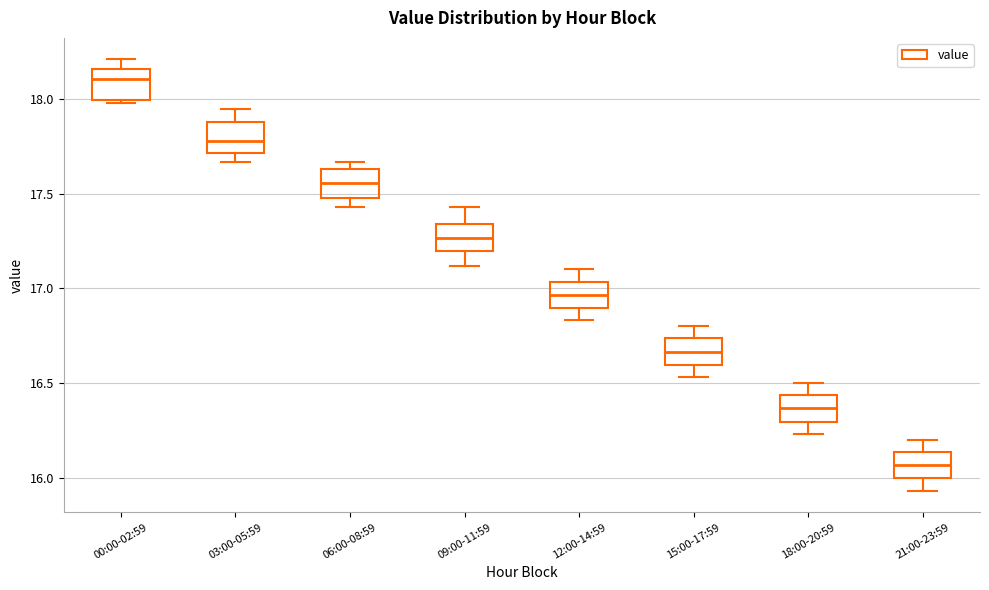

Reading left to right, read every box against the y-axis: the position of its median line, the range the box covers, and the ends of its whiskers. The values are not printed on the chart, so give them approximately, as read against the axis.

00:00-02:59: median 18.10, box 18.00 to 18.15, whiskers 18.00 (just below the box's lower edge) to 18.20
03:00-05:59: median 17.80, box 17.70 to 17.90, whiskers 17.65 to 17.95
06:00-08:59: median 17.55, box 17.50 to 17.65, whiskers 17.45 to 17.65 (just above the box's upper edge)
09:00-11:59: median 17.25, box 17.20 to 17.35, whiskers 17.10 to 17.45
12:00-14:59: median 16.95, box 16.90 to 17.05, whiskers 16.85 to 17.10
15:00-17:59: median 16.65, box 16.60 to 16.75, whiskers 16.55 to 16.80
18:00-20:59: median 16.35, box 16.30 to 16.45, whiskers 16.25 to 16.50
21:00-23:59: median 16.05, box 16.00 to 16.15, whiskers 15.95 to 16.20